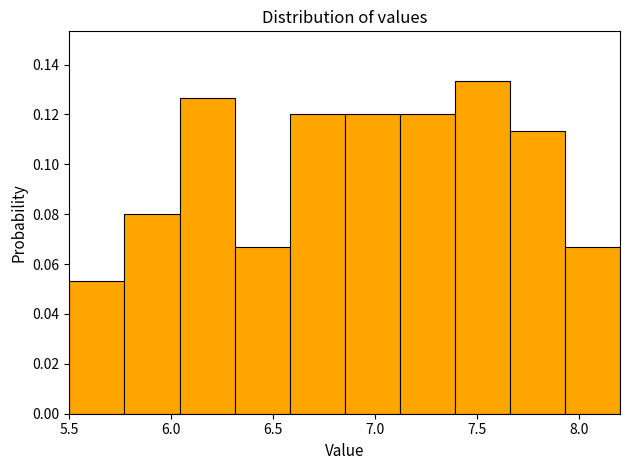

How tall is the bar that spans 7.12 to 7.39 on the x-axis? Neither the bar edges nor the heights are printed on the chart, so give them approximately, as read against the axes.

0.120